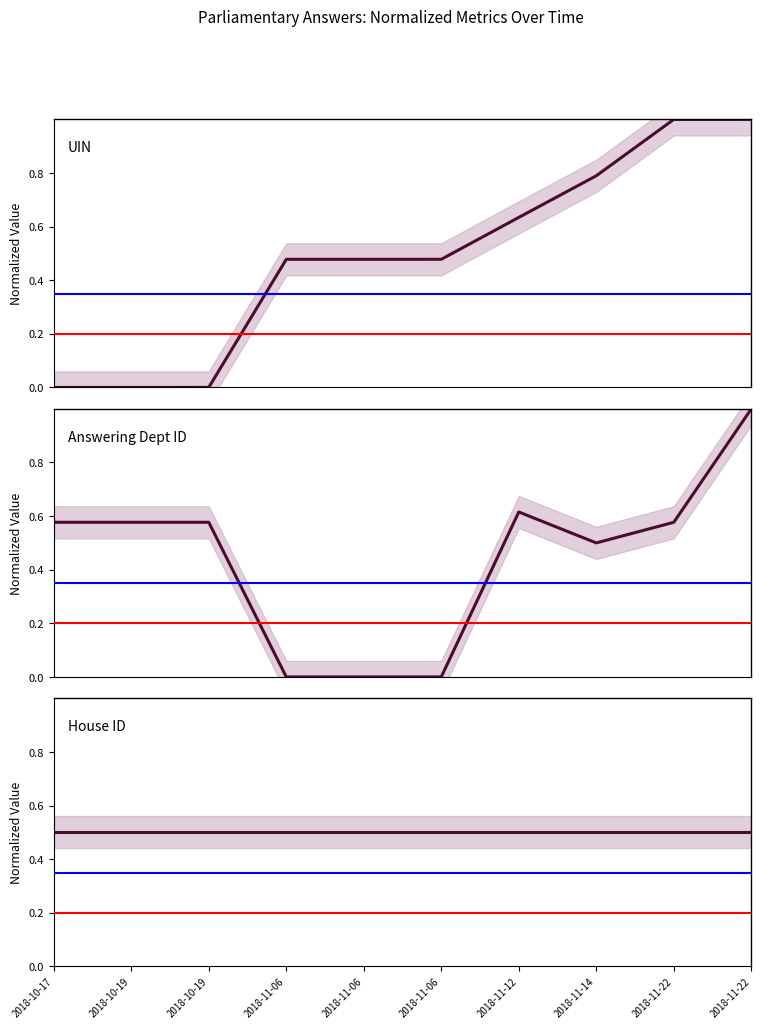

How many times do House ID and UIN cross each other?

1